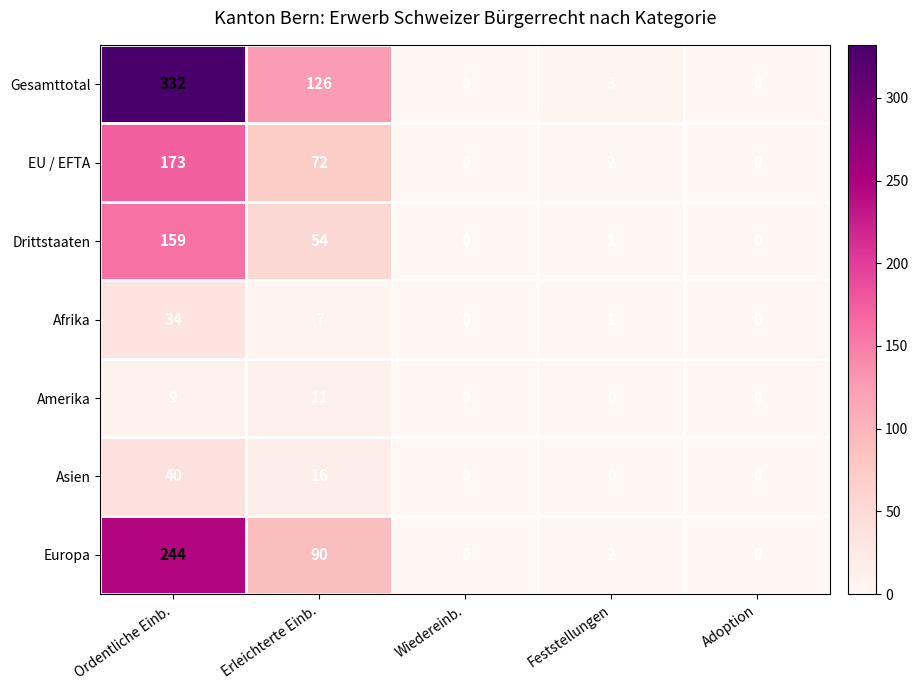

How many data points does each series have?

5